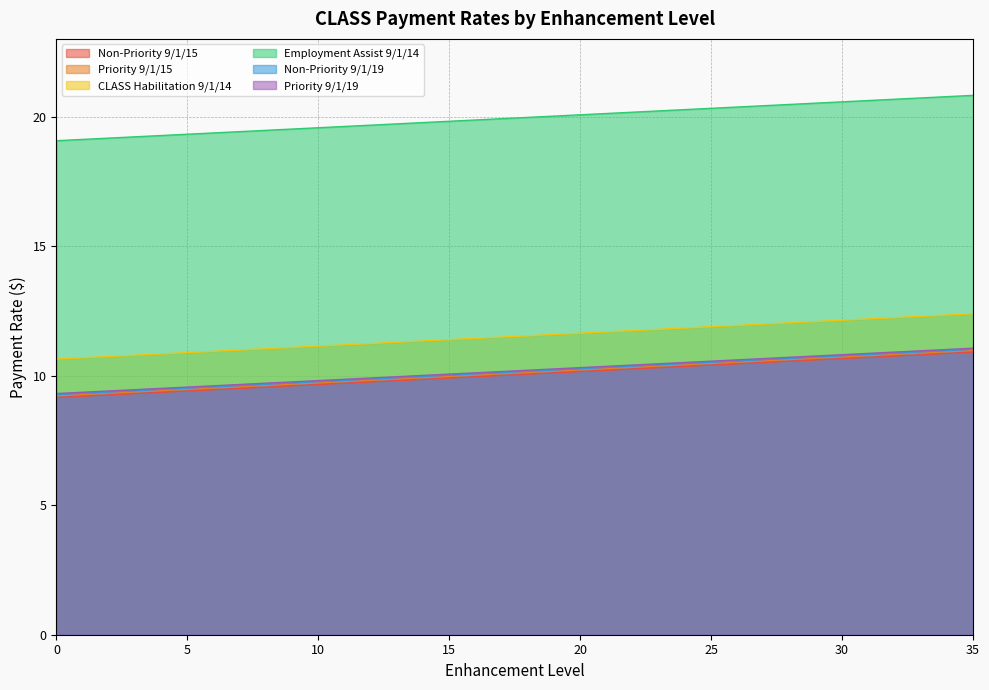

How many distinct data groups are displayed?

6